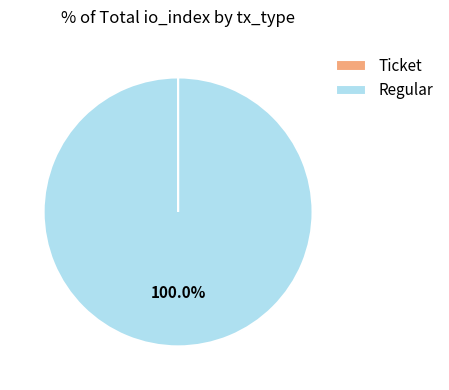

Which category has the biggest portion of the pie?

Regular